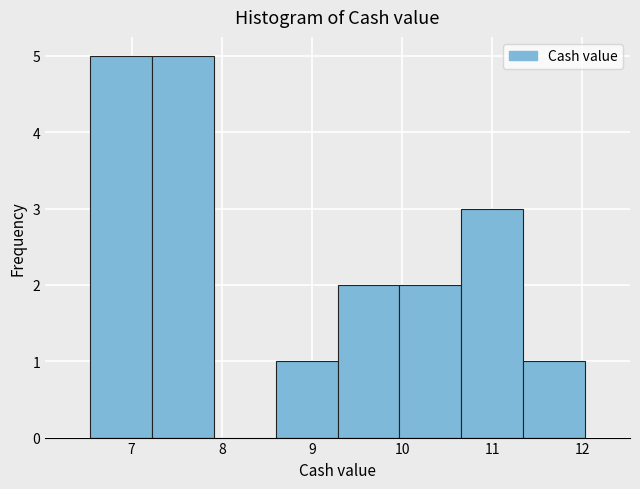

Reading left to right, list every bar in this chart as the range it spans on the x-axis followed by its height. Neither the bar edges nor the heights are printed on the chart, so give them approximately, as read against the axes.

6.5 to 7.2: 5
7.2 to 7.9: 5
7.9 to 8.6: 0
8.6 to 9.3: 1
9.3 to 10.0: 2
10.0 to 10.7: 2
10.7 to 11.3: 3
11.3 to 12.0: 1